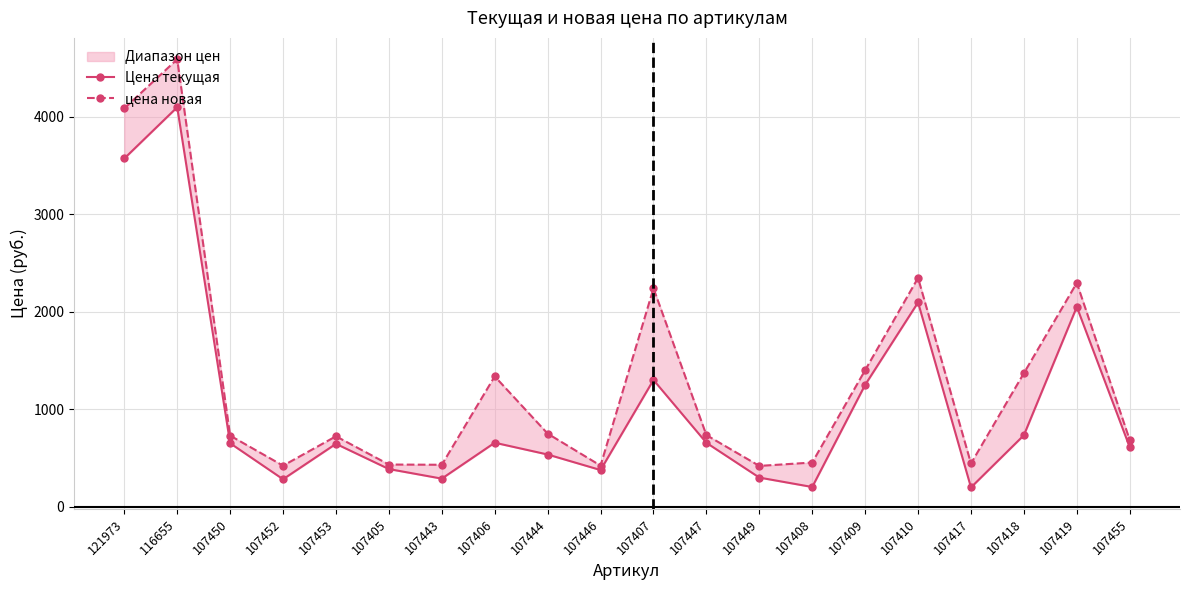

How many categories are shown in the chart?

20